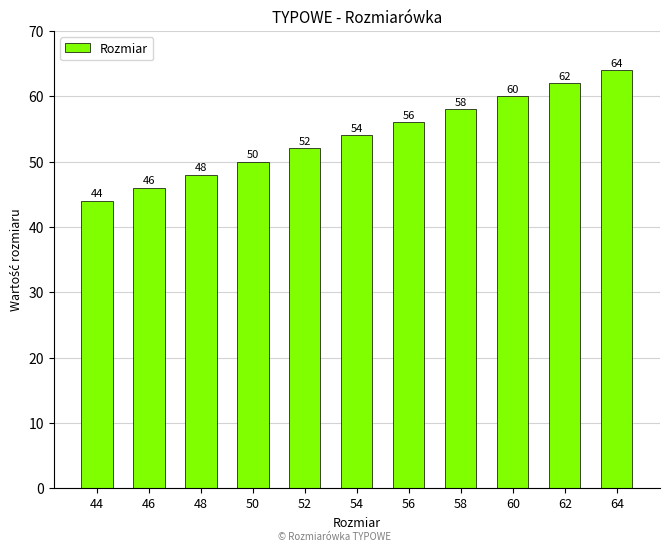

Rank the categories by value from highest to lowest.

64, 62, 60, 58, 56, 54, 52, 50, 48, 46, 44